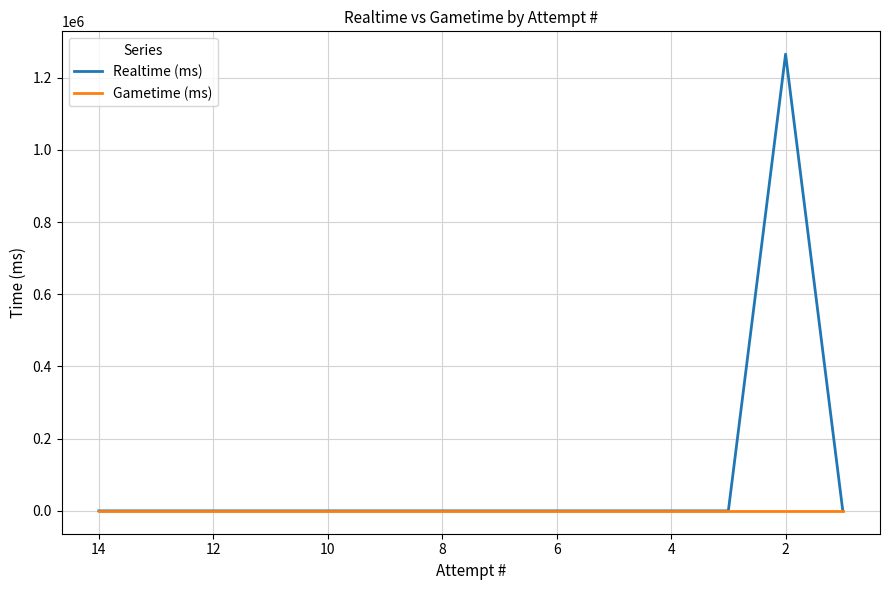

Is it true that Realtime (ms) equals 745139 at 2?

False